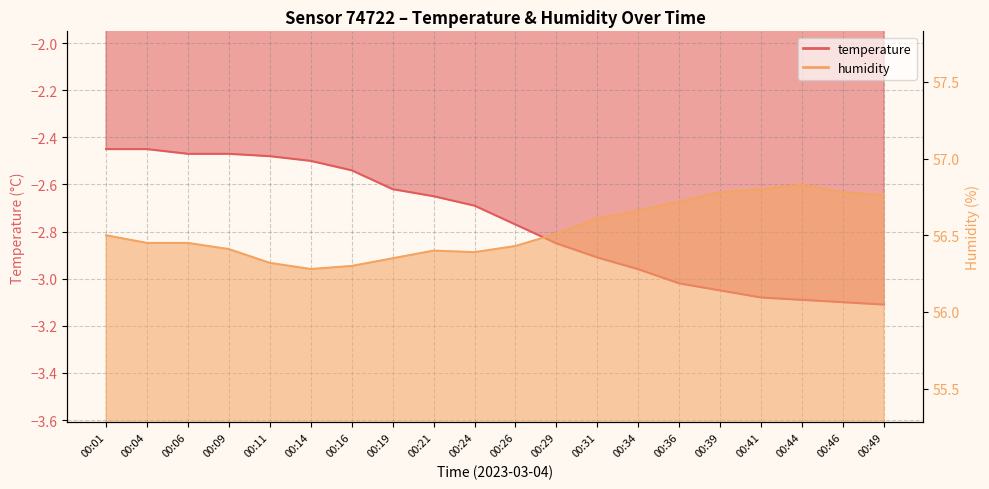

List the series in order of their overall mean, lowest first.

temperature, humidity